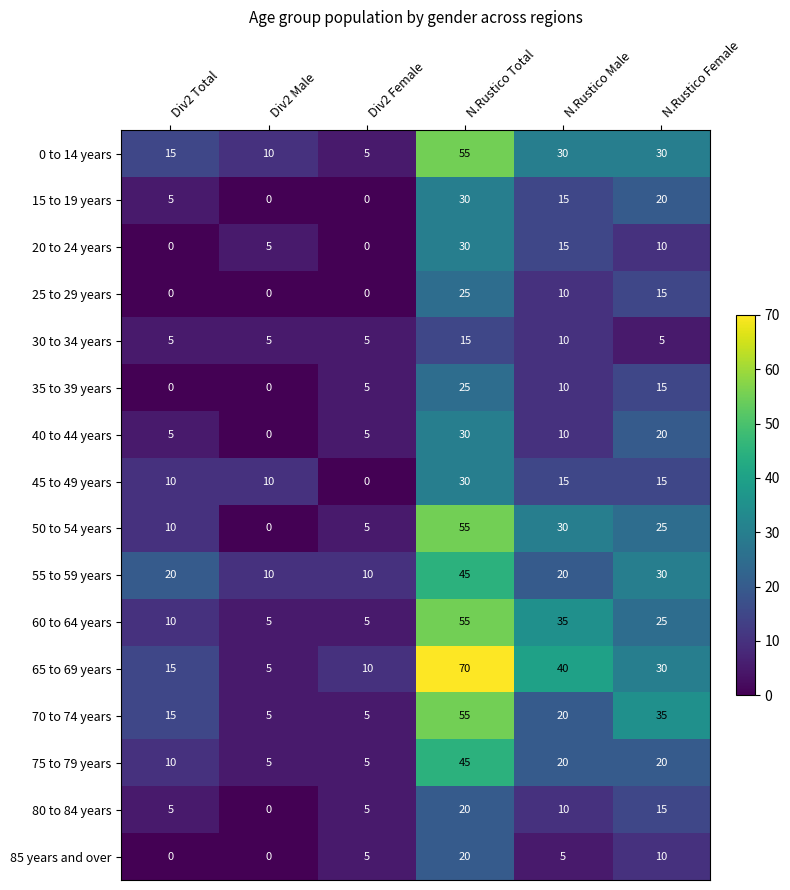

Which series has the largest total across all categories?

65 to 69 years